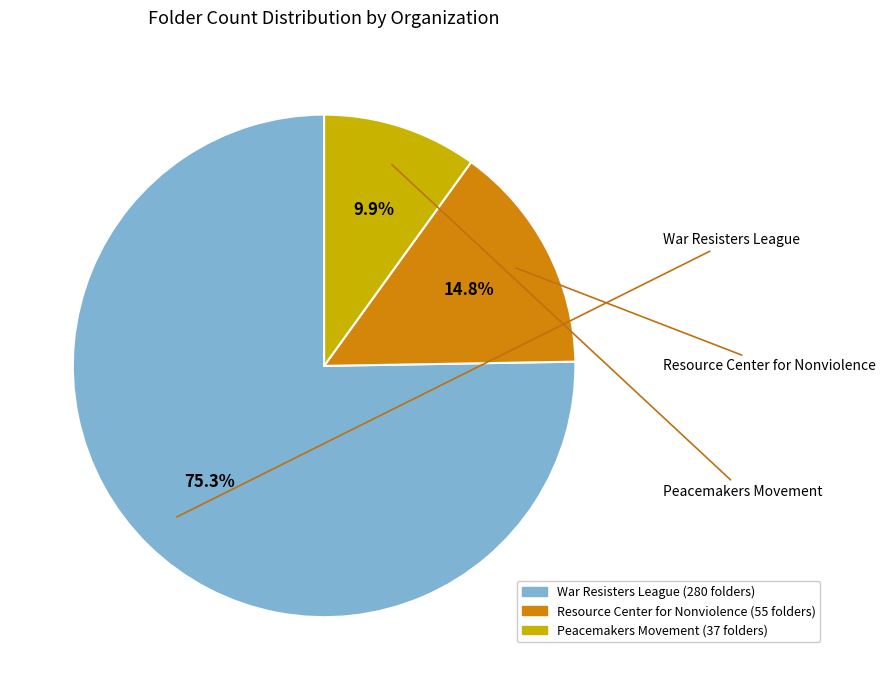

How much of the chart is everything except War Resisters League?

24.7%